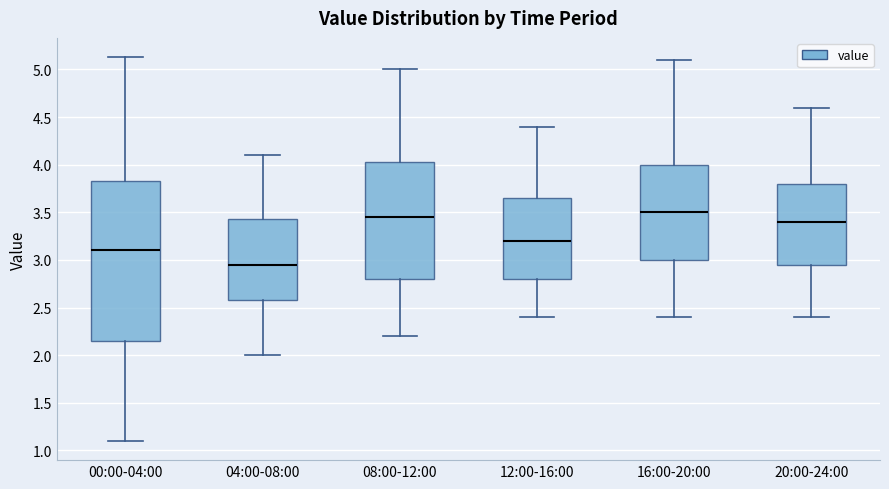

Reading left to right, transcribe this box plot: for each box, give where its median line is, the range the box spans, and where its two whiskers end, as read against the y-axis. The values are not printed on the chart, so give them approximately, as read against the axis.

00:00-04:00: median 3.10, box 2.15 to 3.85, whiskers 1.10 to 5.15
04:00-08:00: median 2.95, box 2.60 to 3.45, whiskers 2.00 to 4.10
08:00-12:00: median 3.45, box 2.80 to 4.05, whiskers 2.20 to 5.00
12:00-16:00: median 3.20, box 2.80 to 3.65, whiskers 2.40 to 4.40
16:00-20:00: median 3.50, box 3.00 to 4.00, whiskers 2.40 to 5.10
20:00-24:00: median 3.40, box 2.95 to 3.80, whiskers 2.40 to 4.60